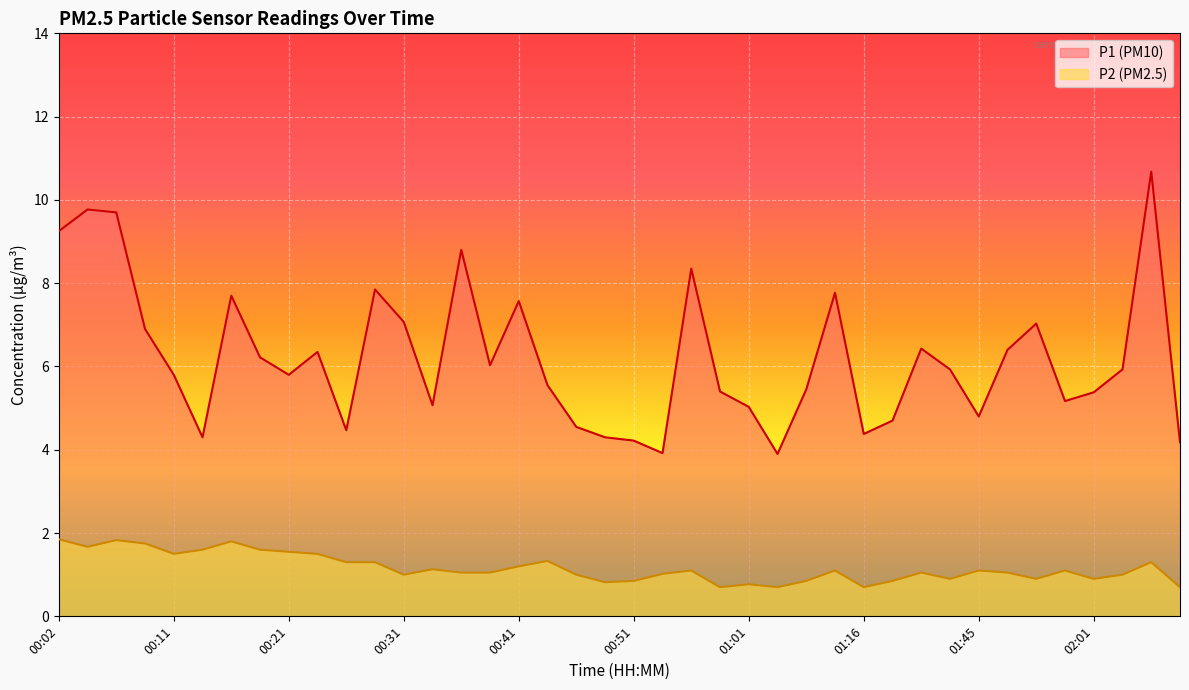

True or false: P2 and P1 cross at least once.

False